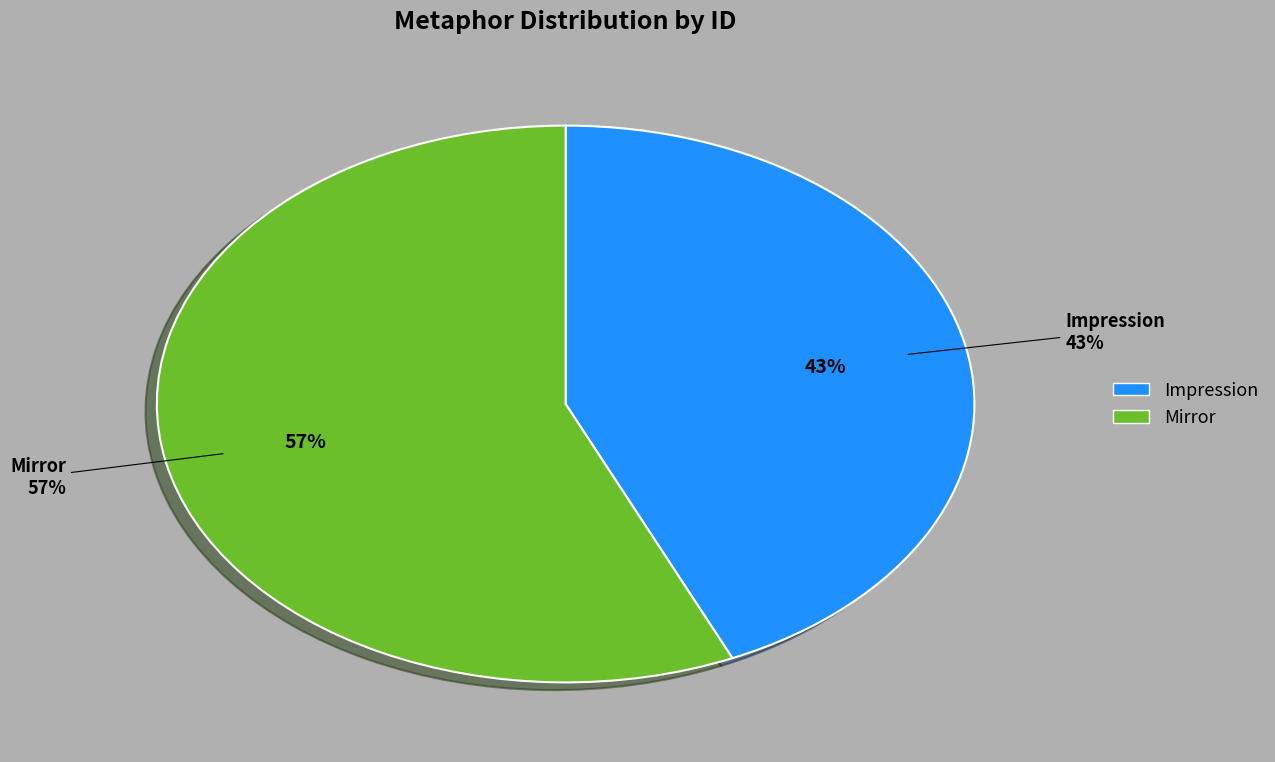

To the nearest percent, what is the difference between the Mirror and Impression slice percentages?

13%